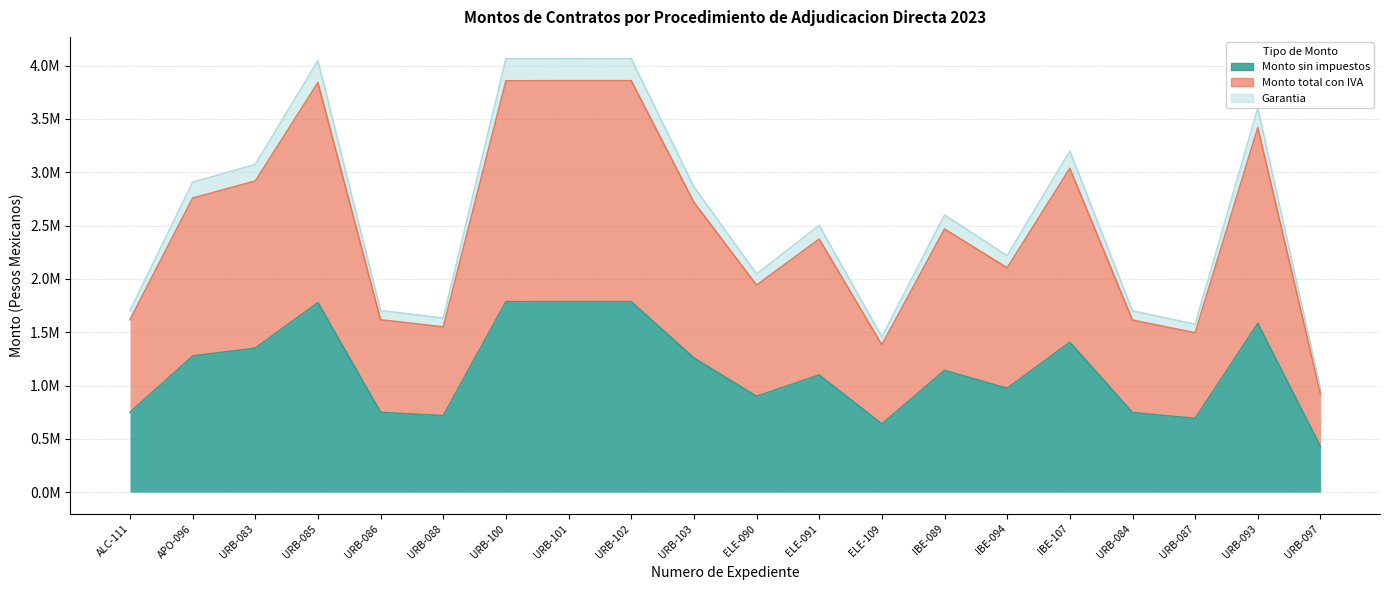

What is the approximate value of Monto sin impuestos at URB-093?

1582829.7